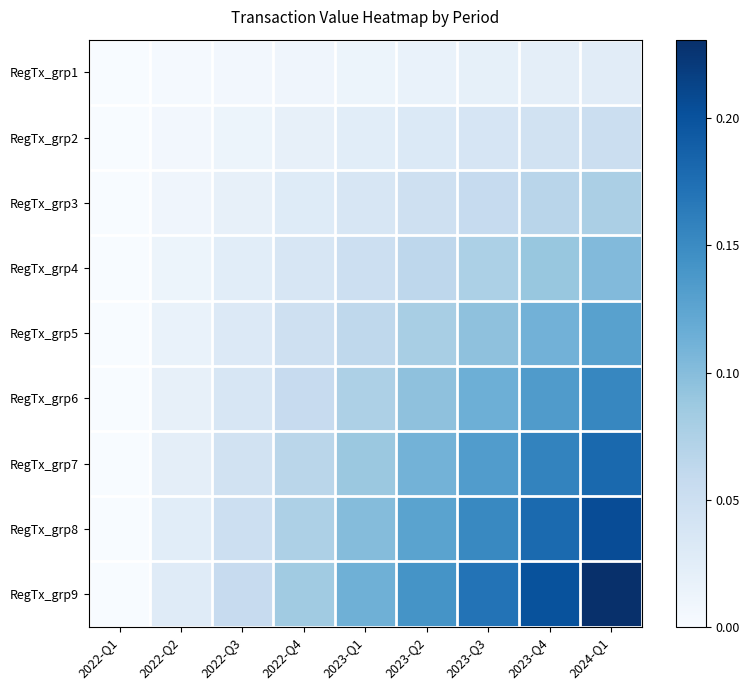

What is the difference between the highest and lowest values at 2023-Q4?

0.2